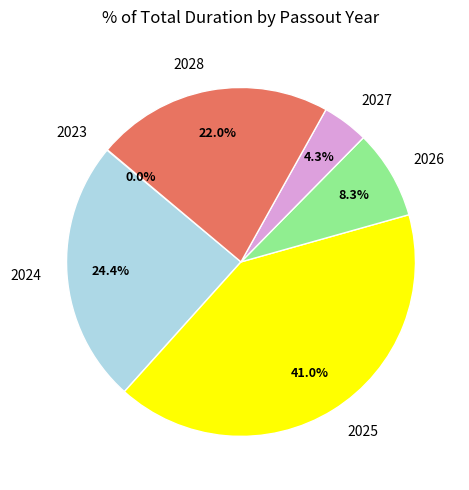

What is the largest slice in the pie chart?

2025